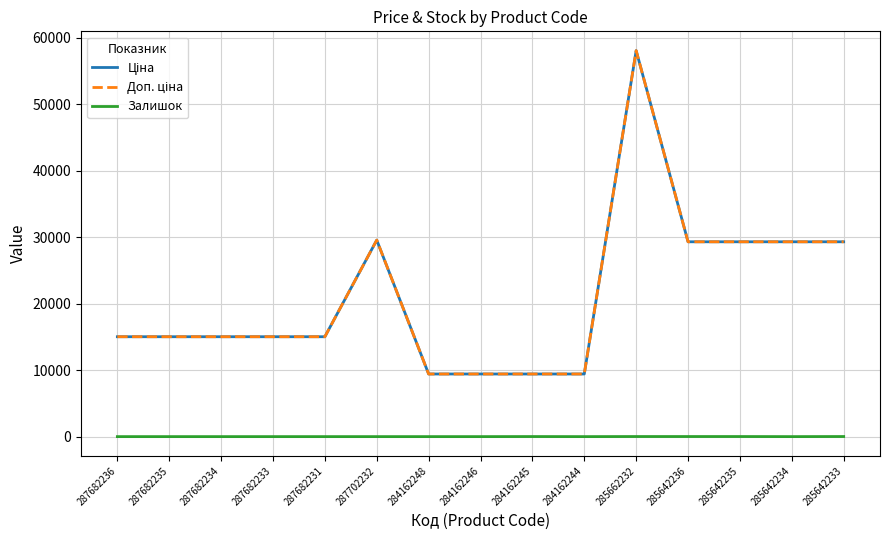

True or false: Доп. ціна has a value of 32141.1 at 285662232.

False